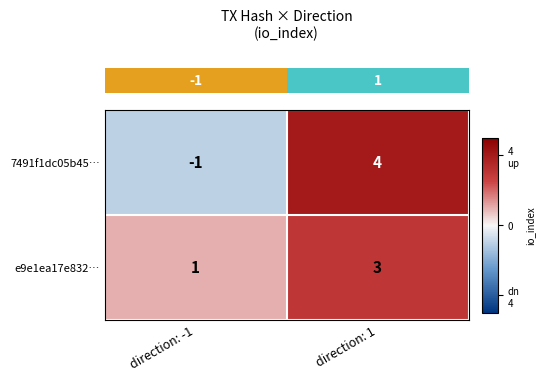

Reading left to right, transcribe all the data shown in this chart.

7491f1dc05b45…: -1	4
e9e1ea17e832…: 1	3